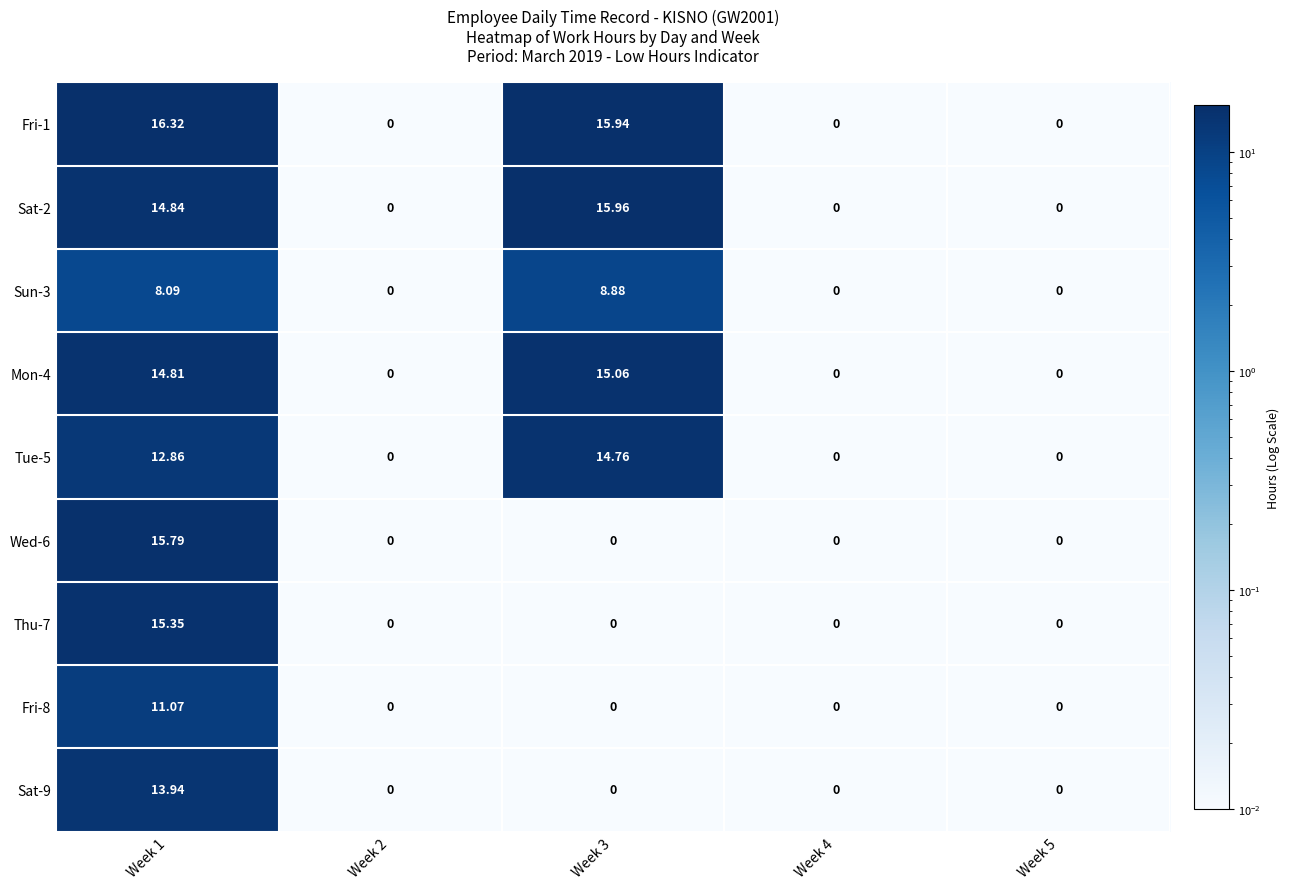

Is the value of Wed-6 at Week 1 greater than the value of Mon-4 at Week 1?

Yes